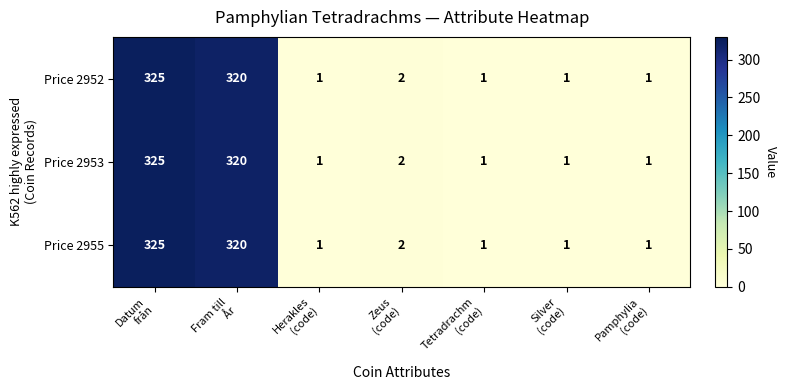

What is the difference between the maximum and minimum values in the Price 2955 series?

324